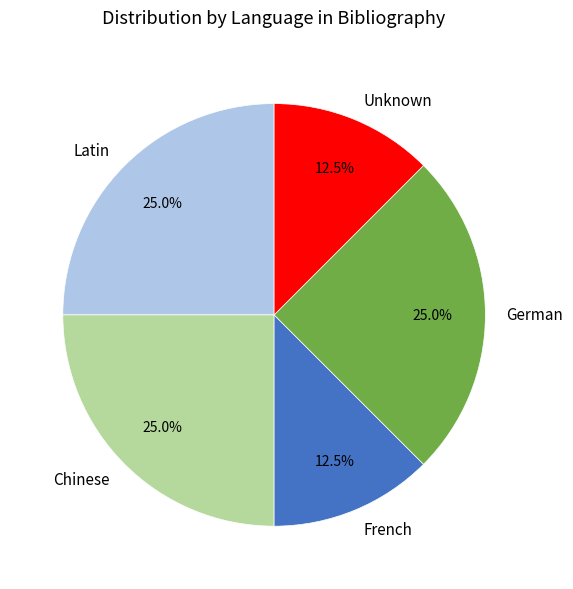

Does French represent more than half of the total?

No